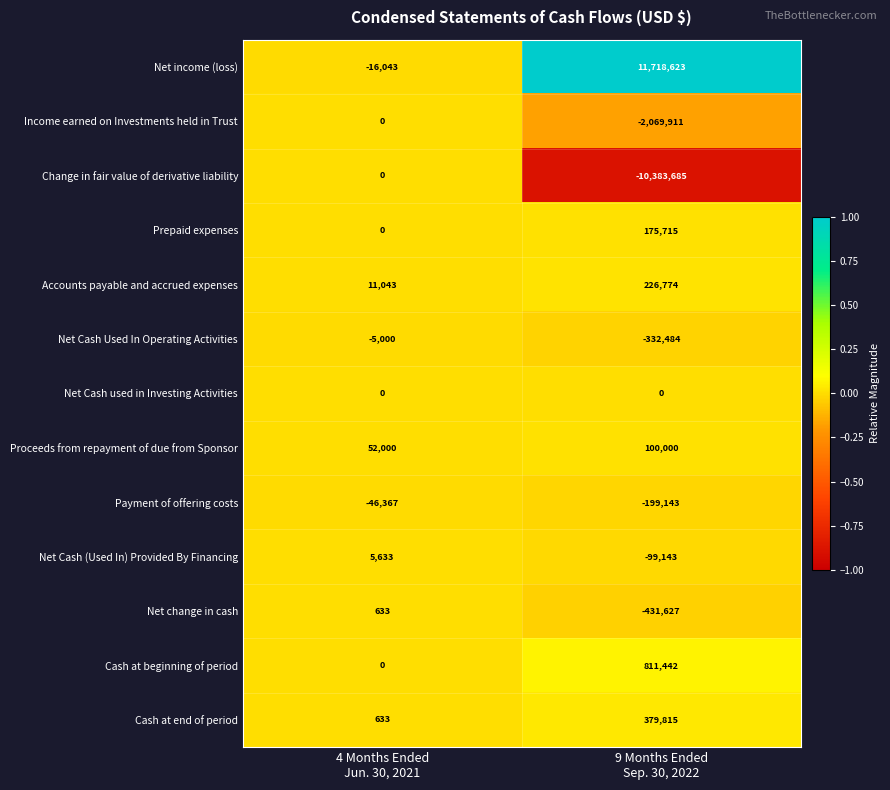

Reading left to right, list all the values displayed in this chart.

Net income (loss): -16043	11718623
Income earned on Investments held in Trust: 0	-2069911
Change in fair value of derivative liability: 0	-10383685
Prepaid expenses: 0	175715
Accounts payable and accrued expenses: 11043	226774
Net Cash Used In Operating Activities: -5000	-332484
Net Cash used in Investing Activities: 0	0
Proceeds from repayment of due from Sponsor: 52000	100000
Payment of offering costs: -46367	-199143
Net Cash (Used In) Provided By Financing: 5633	-99143
Net change in cash: 633	-431627
Cash at beginning of period: 0	811442
Cash at end of period: 633	379815